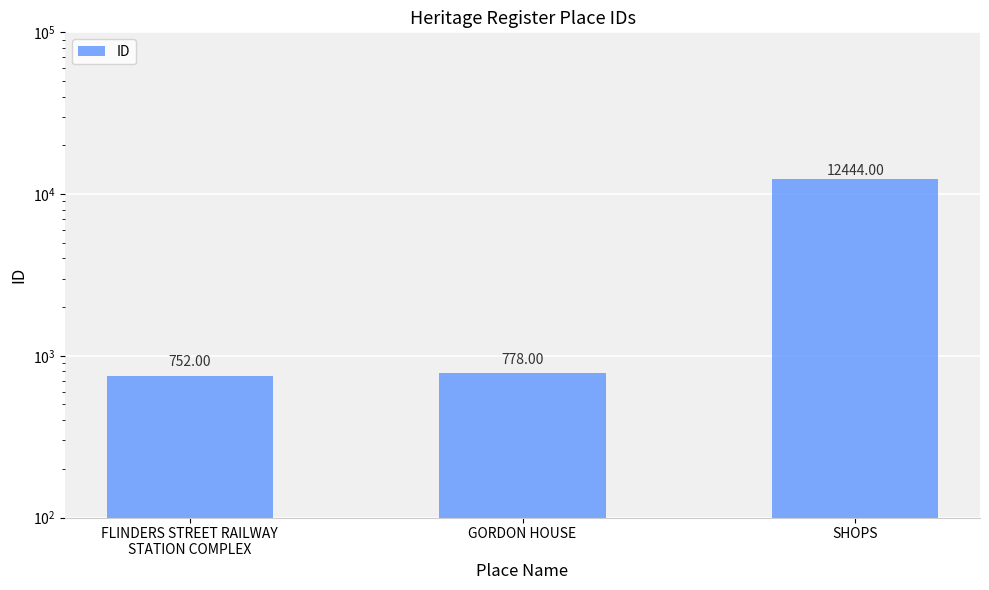

What is the sum of the values at FLINDERS STREET RAILWAY
STATION COMPLEX and GORDON HOUSE?

1530